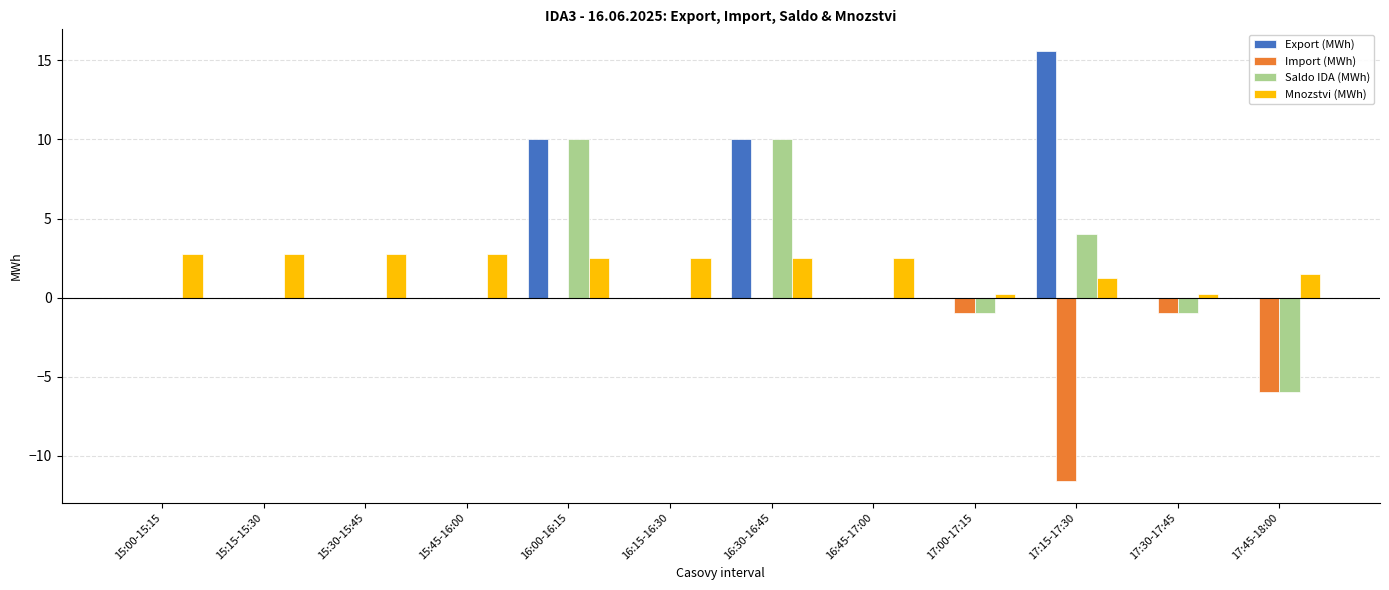

The value of Export (MWh) at 15:30-15:45 is 9.8. True or false?

False